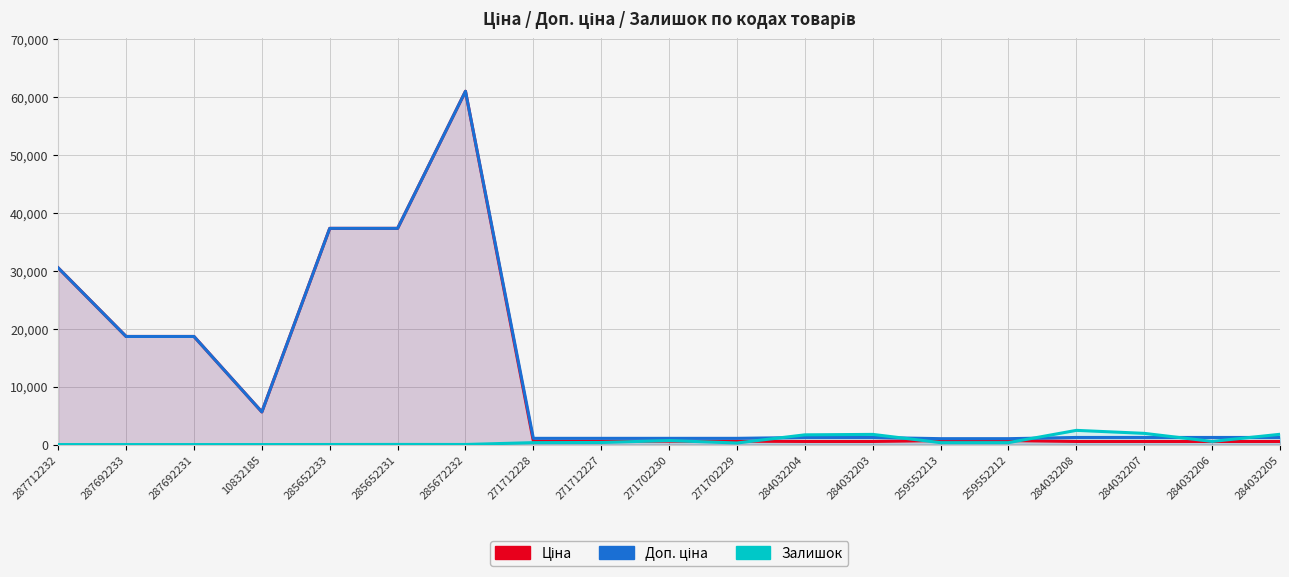

Reading left to right, list all the values displayed in this chart.

Ціна: 287712232=30512.3	287692233=18671.5	287692231=18671.5	10832185=5636.0	285652233=37343.0	285652231=37343.0	285672232=61024.7	271712228=586.0	271712227=586.0	271702230=586.0	271702229=586.0	284032204=535.4	284032203=535.4	259552213=689.1	259552212=689.1	284032208=535.4	284032207=535.4	284032206=535.4	284032205=535.4
Доп. ціна: 287712232=30512.3	287692233=18671.5	287692231=18671.5	10832185=5636.0	285652233=37343.0	285652231=37343.0	285672232=61024.7	271712228=1074.5	271712227=1074.5	271702230=1074.5	271702229=1074.5	284032204=1227.2	284032203=1227.2	259552213=1017.8	259552212=1017.8	284032208=1227.2	284032207=1227.2	284032206=1227.2	284032205=1227.2
Залишок: 287712232=0.0	287692233=0.0	287692231=0.0	10832185=1.0	285652233=12.0	285652231=22.0	285672232=15.0	271712228=333.0	271712227=359.0	271702230=690.0	271702229=272.0	284032204=1680.0	284032203=1756.0	259552213=330.0	259552212=333.0	284032208=2453.0	284032207=1936.0	284032206=541.0	284032205=1775.0